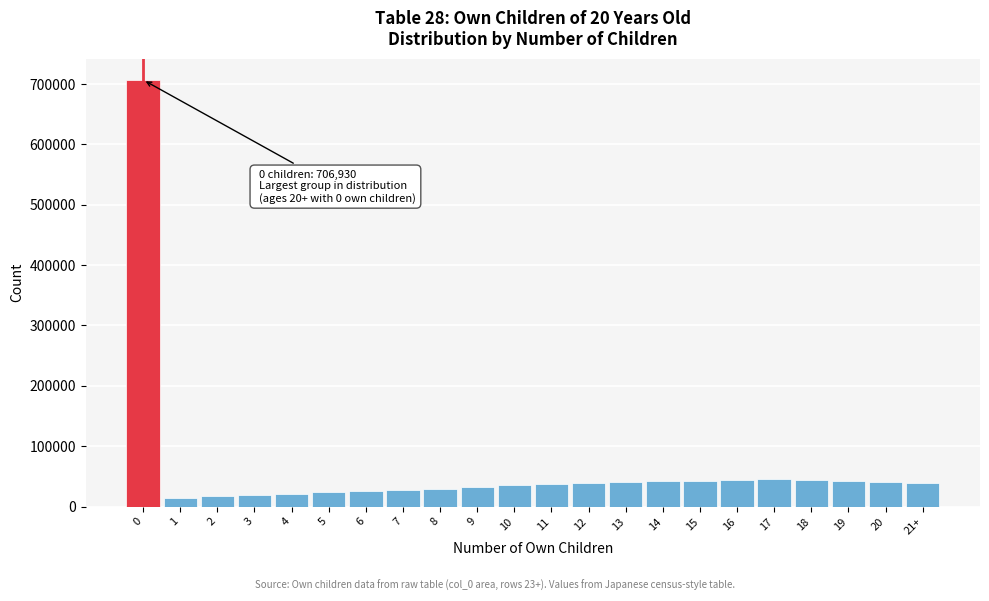

What is the sum of all values?

1413860